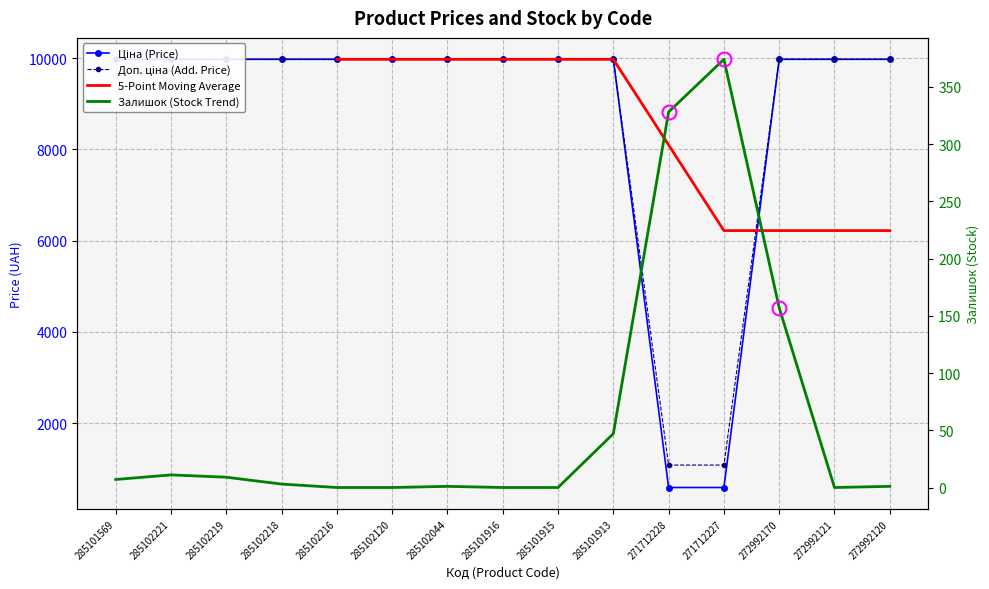

Which series has the widest spread of values?

Ціна